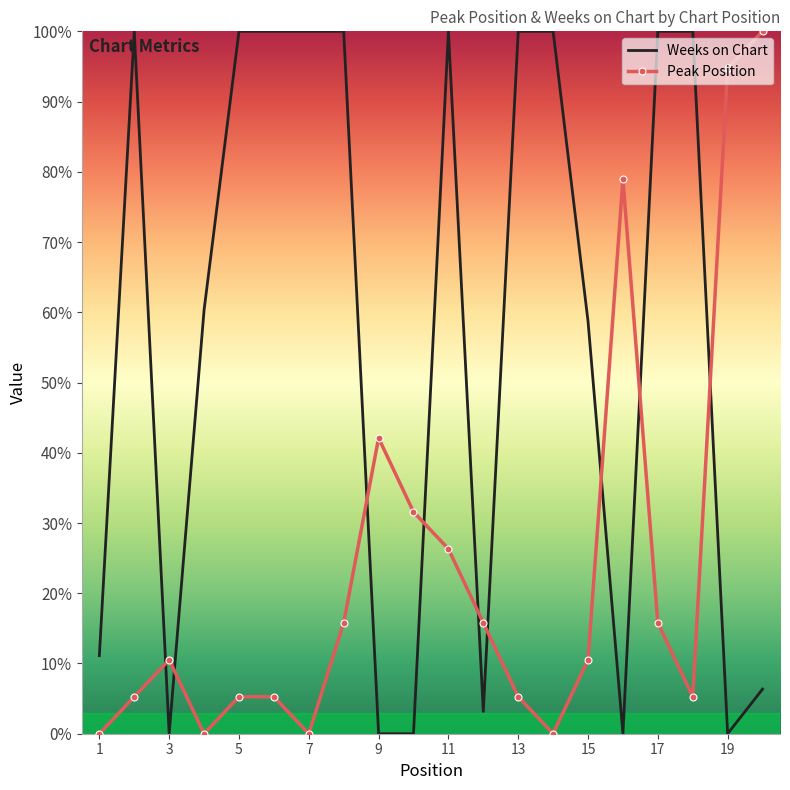

What is the highest value of the Weeks on Chart series?

100.0